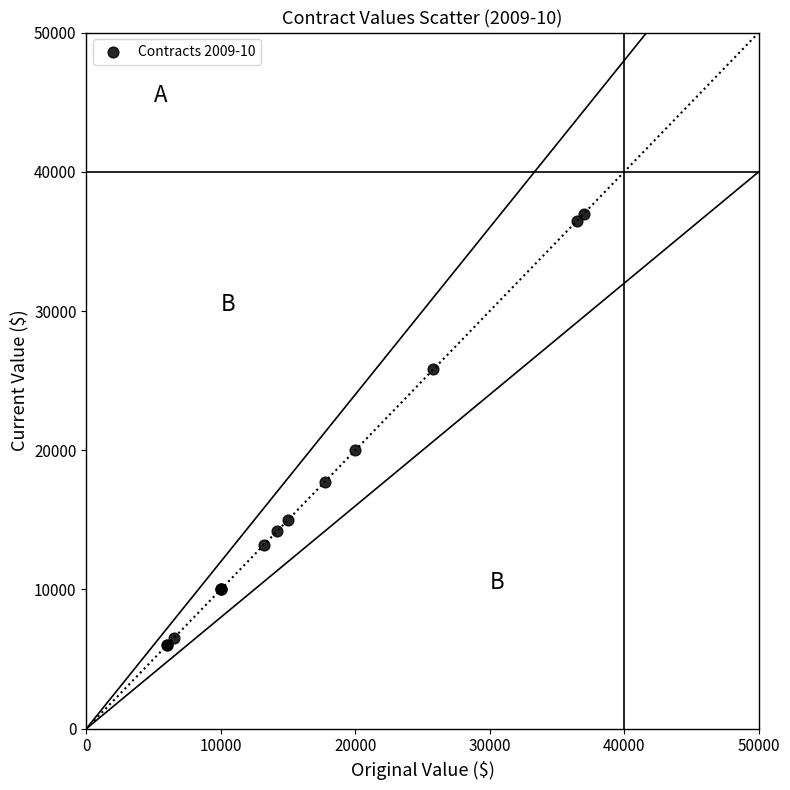

What Y value in the scatter plot is closest to 21500?

20000.0